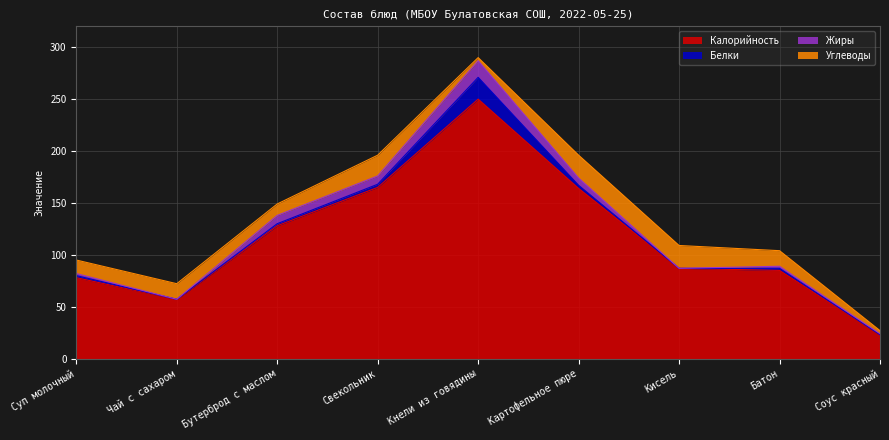

True or false: Жиры has a value of 2.0 at Батон.

True